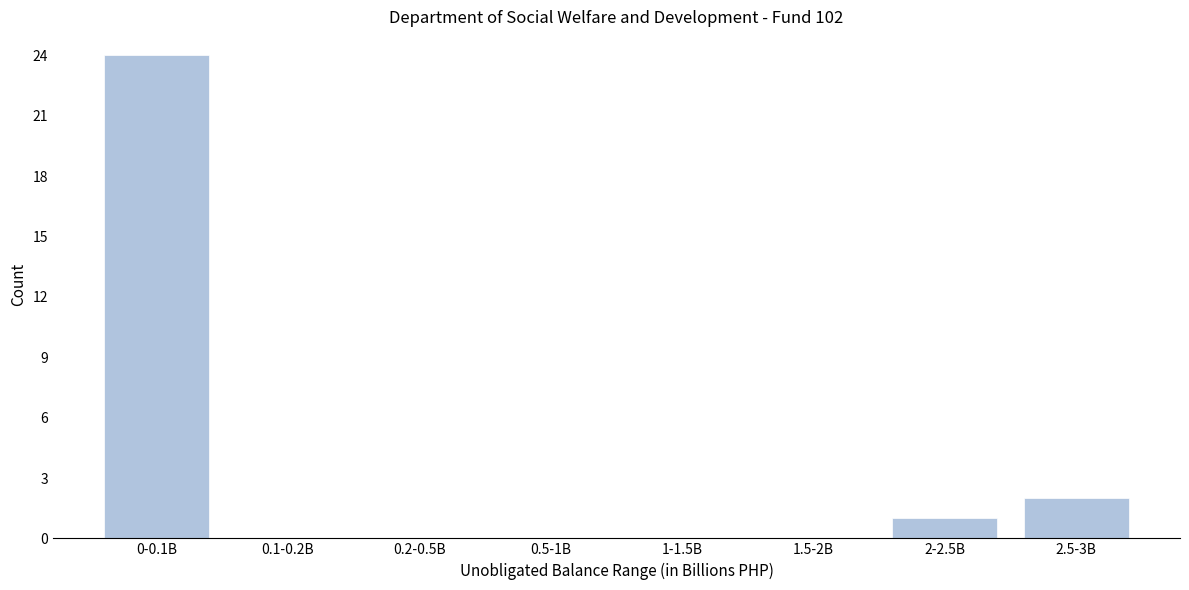

Reading left to right, what are all the values shown in this chart?

0-0.1B=24	0.1-0.2B=0	0.2-0.5B=0	0.5-1B=0	1-1.5B=0	1.5-2B=0	2-2.5B=1	2.5-3B=2